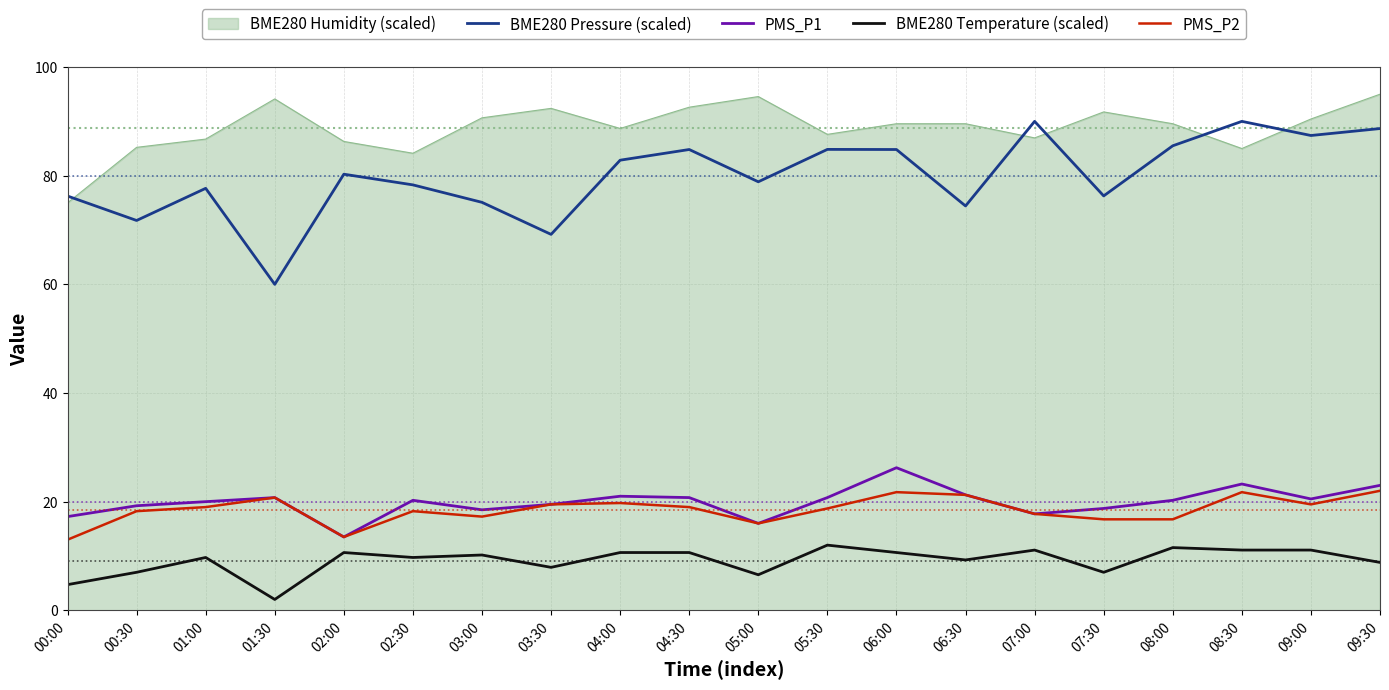

What is the average value of the BME280 Temperature (scaled) series?

9.1